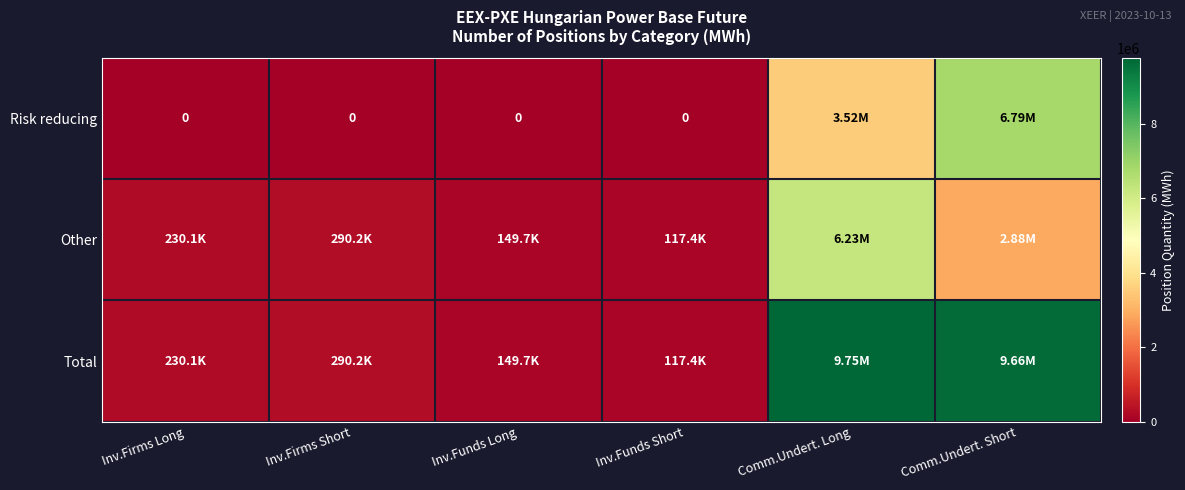

Rank the categories by Risk reducing value from highest to lowest.

Comm.Undert. Short, Comm.Undert. Long, Inv.Firms Long, Inv.Firms Short, Inv.Funds Long, Inv.Funds Short